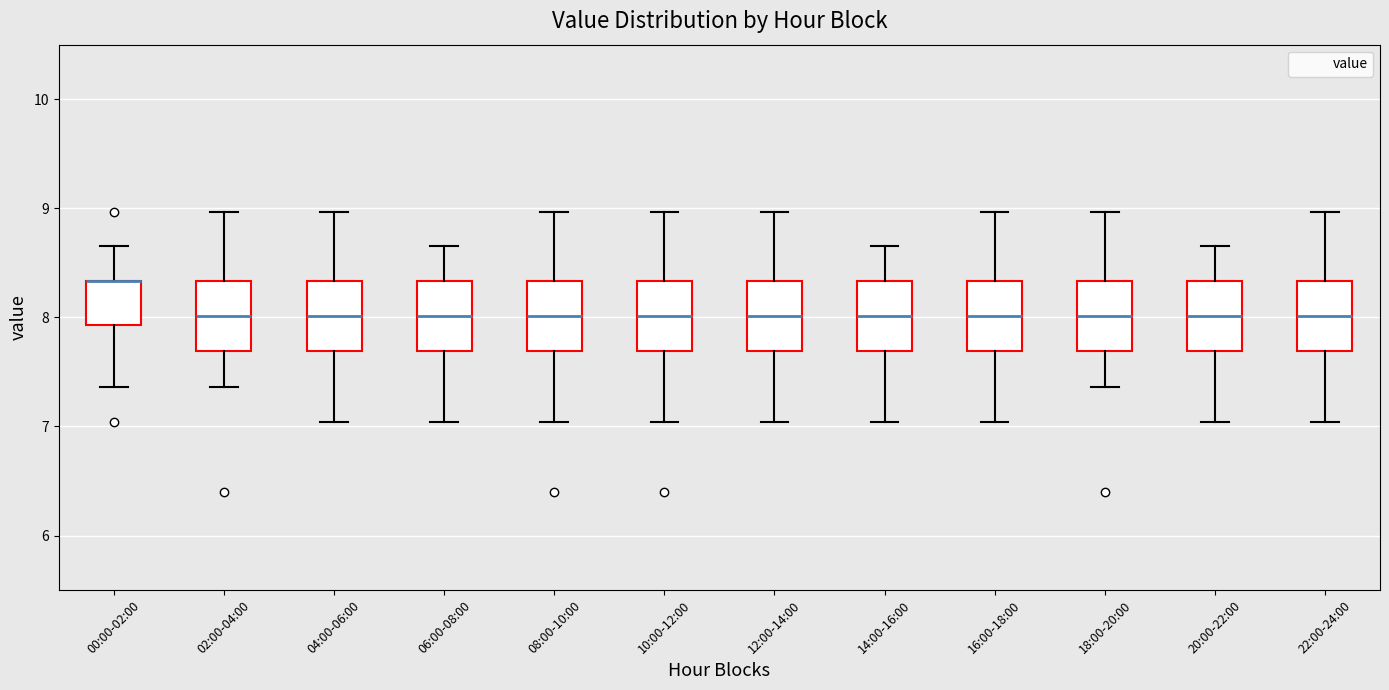

Reading left to right, read every box against the y-axis: the position of its median line, the range the box covers, and the ends of its whiskers. The values are not printed on the chart, so give them approximately, as read against the axis.

00:00-02:00: median 8.3 (drawn on the box's upper edge), box 7.9 to 8.3, whiskers 7.4 to 8.7
02:00-04:00: median 8.0, box 7.7 to 8.3, whiskers 7.4 to 9.0
04:00-06:00: median 8.0, box 7.7 to 8.3, whiskers 7.0 to 9.0
06:00-08:00: median 8.0, box 7.7 to 8.3, whiskers 7.0 to 8.7
08:00-10:00: median 8.0, box 7.7 to 8.3, whiskers 7.0 to 9.0
10:00-12:00: median 8.0, box 7.7 to 8.3, whiskers 7.0 to 9.0
12:00-14:00: median 8.0, box 7.7 to 8.3, whiskers 7.0 to 9.0
14:00-16:00: median 8.0, box 7.7 to 8.3, whiskers 7.0 to 8.7
16:00-18:00: median 8.0, box 7.7 to 8.3, whiskers 7.0 to 9.0
18:00-20:00: median 8.0, box 7.7 to 8.3, whiskers 7.4 to 9.0
20:00-22:00: median 8.0, box 7.7 to 8.3, whiskers 7.0 to 8.7
22:00-24:00: median 8.0, box 7.7 to 8.3, whiskers 7.0 to 9.0